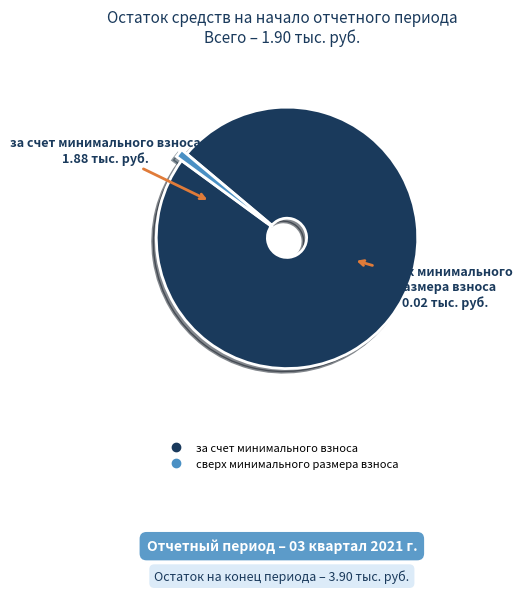

Is it true that сверх минимального размера взноса is 11% of the pie?

False